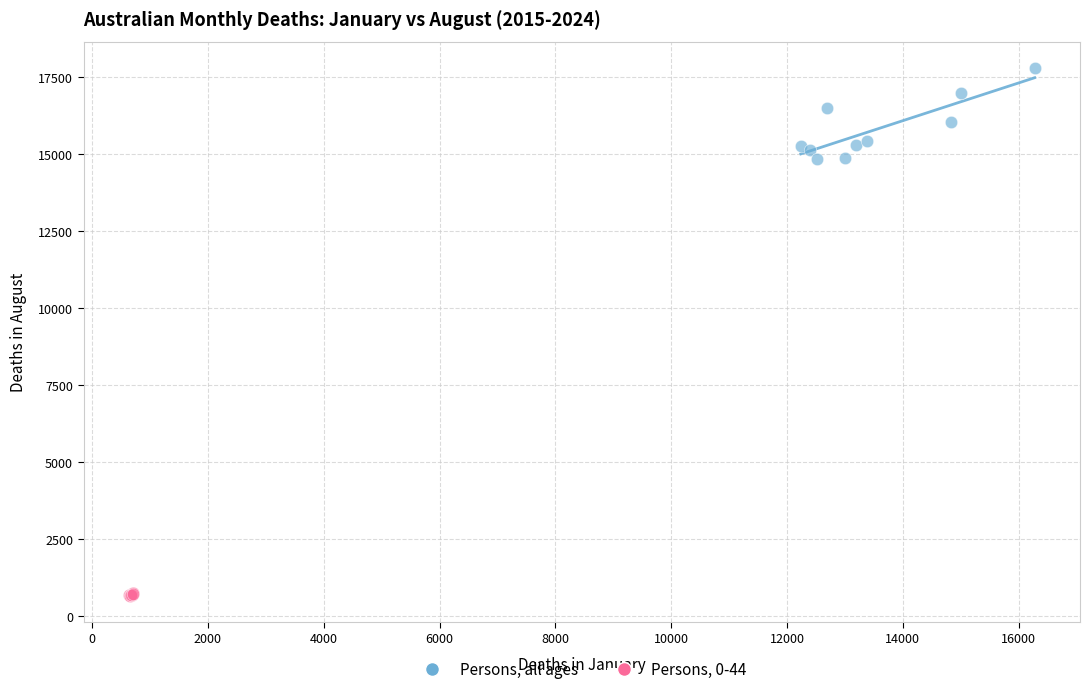

Which series has the widest spread of Y values?

Persons, all ages